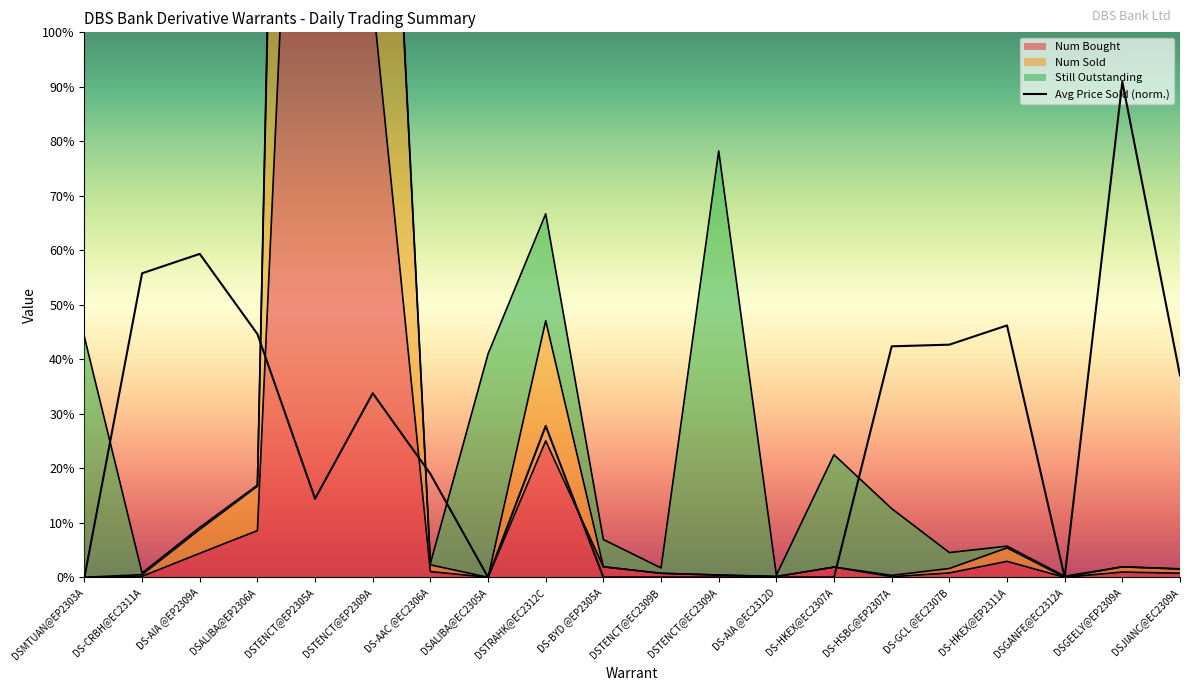

Which has a higher value, DSTRAHK@EC2312C or DS-HSBC@EP2307A?

DS-HSBC@EP2307A